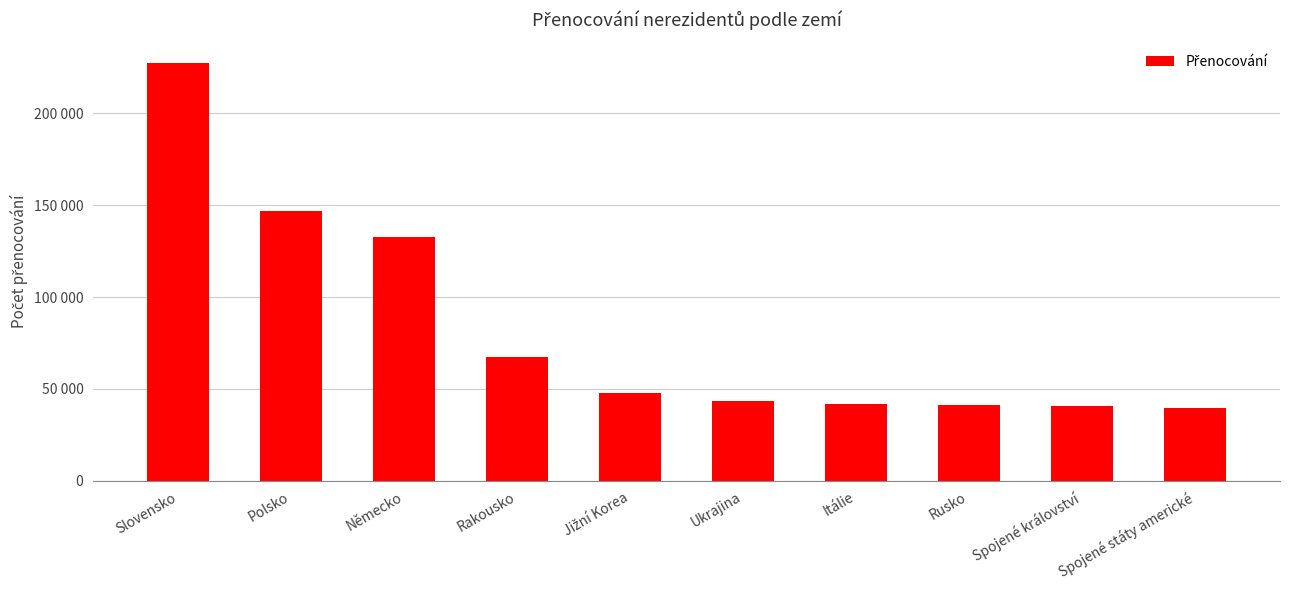

Does the chart contain any negative values?

No